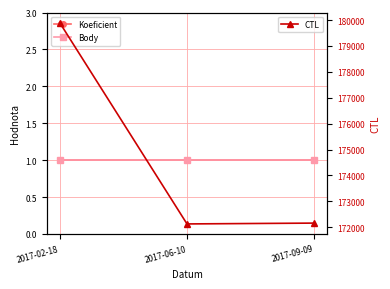

Reading right to left, transcribe all the data shown in this chart.

Koeficient: 2017-09-09=1	2017-06-10=1	2017-02-18=1
Body: 2017-09-09=1	2017-06-10=1	2017-02-18=1
CTL: 2017-09-09=172160	2017-06-10=172128	2017-02-18=179901